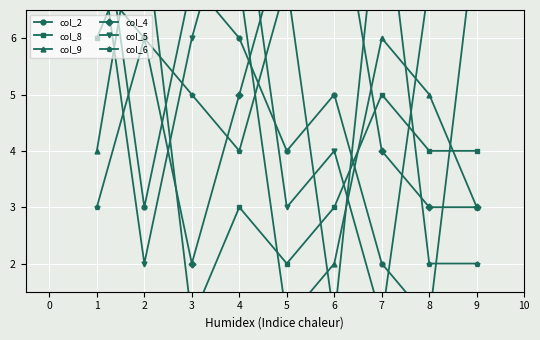

What is the difference between the second highest and minimum values in the col_4 series?

6